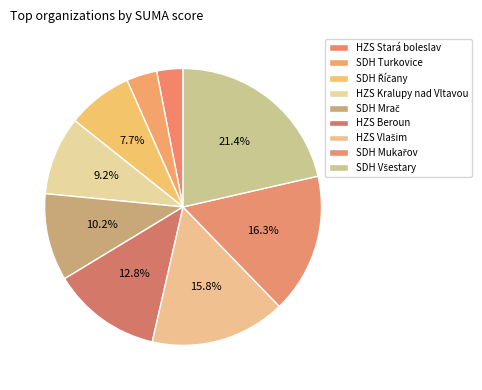

Rank the categories by value from highest to lowest.

SDH Všestary, SDH Mukařov, HZS Vlašim, HZS Beroun, SDH Mrač, HZS Kralupy nad Vltavou, SDH Říčany, SDH Turkovice, HZS Stará boleslav